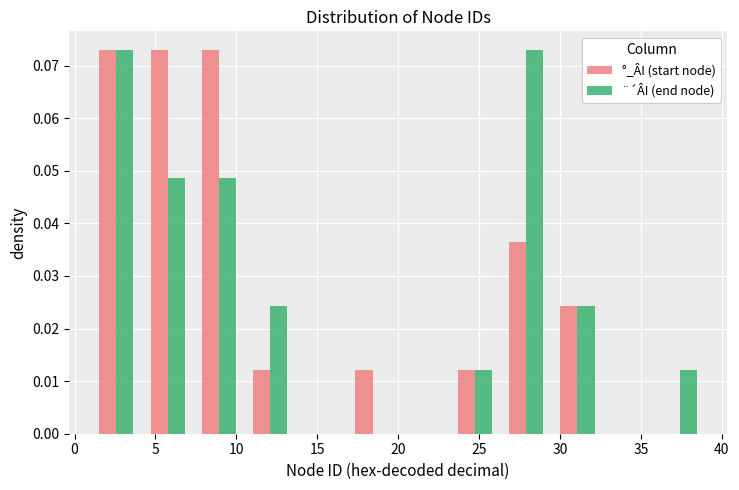

Reading left to right, transcribe this chart: for each range on the x-axis, give the height of each series' bar. Neither the bar edges nor the heights are printed on the chart, so give them approximately, as read against the axes.

1.0 to 4.0: °_ÂI (start node)=0.073	¨´ÂI (end node)=0.073
4.0 to 7.5: °_ÂI (start node)=0.073	¨´ÂI (end node)=0.049
7.5 to 10.5: °_ÂI (start node)=0.073	¨´ÂI (end node)=0.049
10.5 to 13.5: °_ÂI (start node)=0.012	¨´ÂI (end node)=0.024
13.5 to 17.0: °_ÂI (start node)=0	¨´ÂI (end node)=0
17.0 to 20.0: °_ÂI (start node)=0.012	¨´ÂI (end node)=0
20.0 to 23.0: °_ÂI (start node)=0	¨´ÂI (end node)=0
23.0 to 26.5: °_ÂI (start node)=0.012	¨´ÂI (end node)=0.012
26.5 to 29.5: °_ÂI (start node)=0.036	¨´ÂI (end node)=0.073
29.5 to 32.5: °_ÂI (start node)=0.024	¨´ÂI (end node)=0.024
32.5 to 36.0: °_ÂI (start node)=0	¨´ÂI (end node)=0
36.0 to 39.0: °_ÂI (start node)=0	¨´ÂI (end node)=0.012